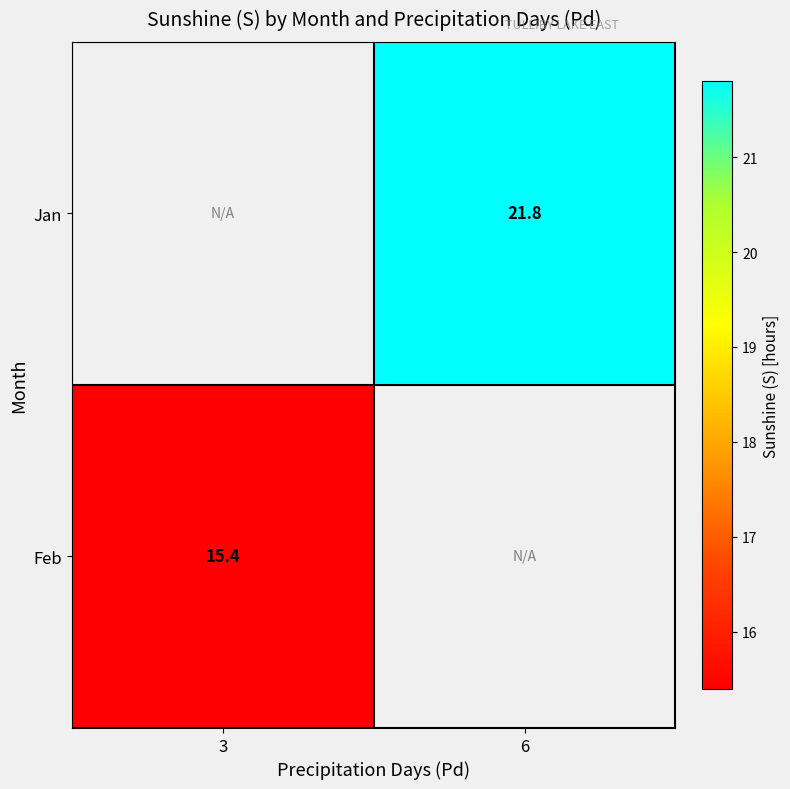

Between 3 and 6, which is larger?

6